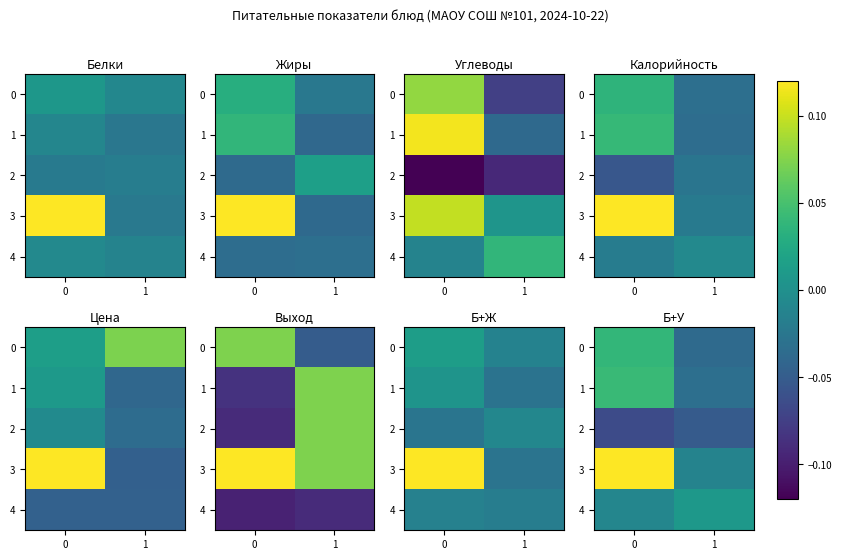

What is the sum of the 2 values at 1 and 0?

-0.1